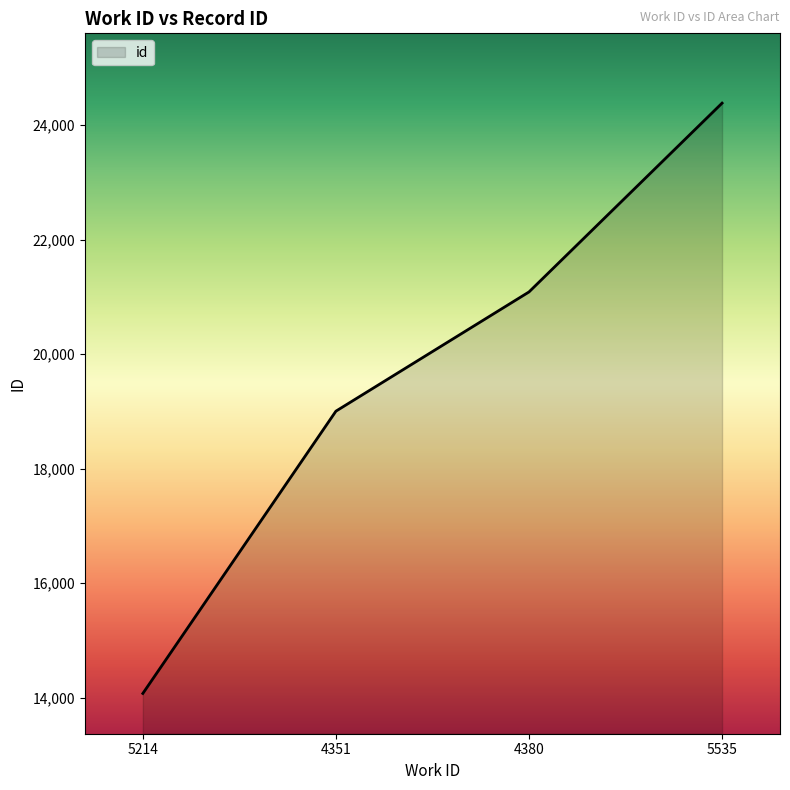

Rank the categories by value from highest to lowest.

5535, 4380, 4351, 5214